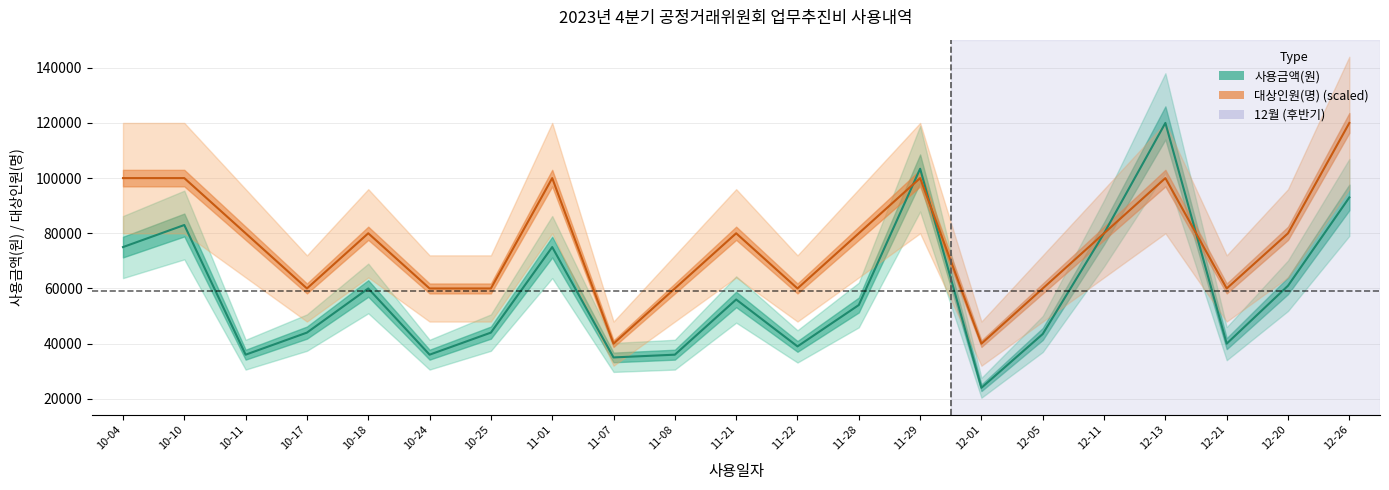

The 대상인원(명) series shows 61189 at 11-07. True or false?

False